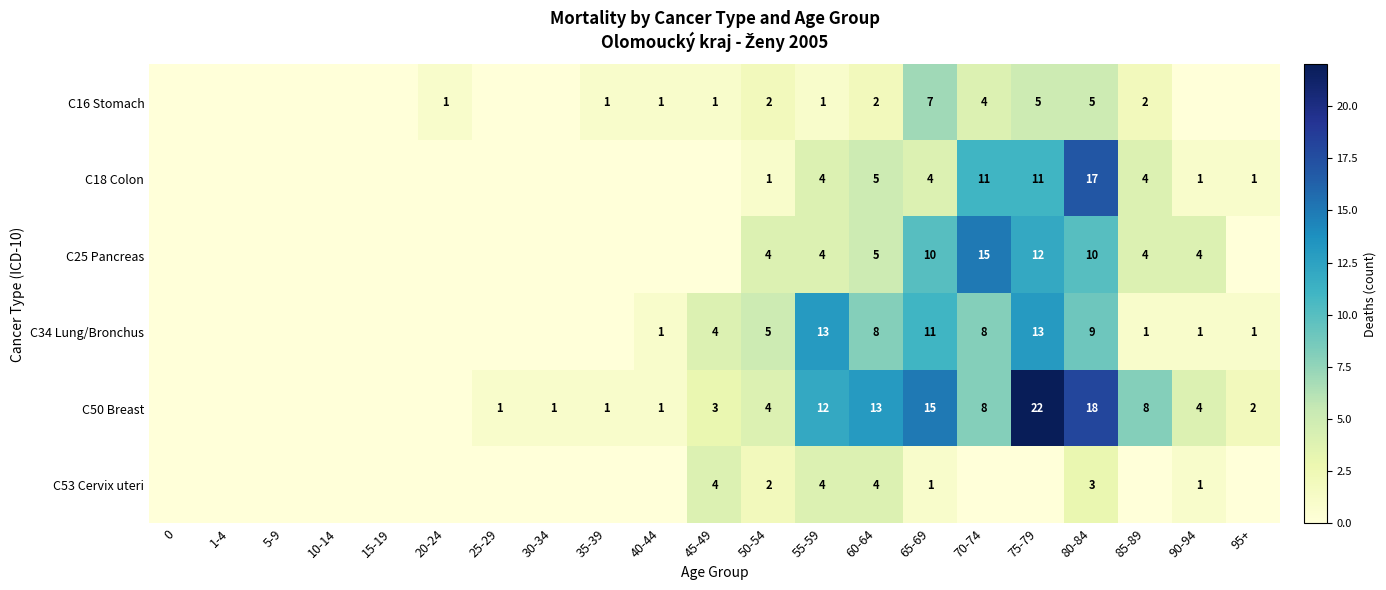

What is the spread (max minus min) of values at 50-54?

4